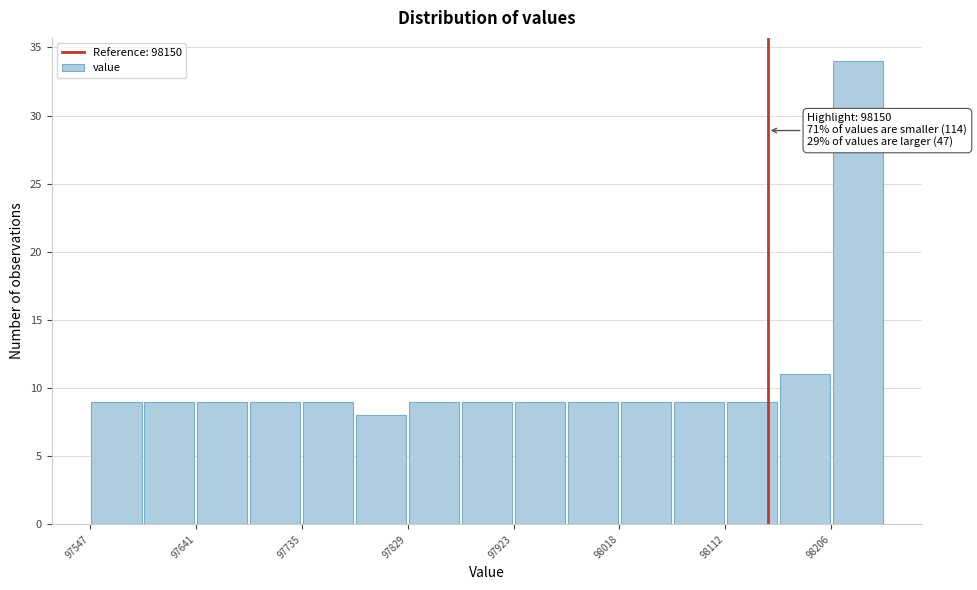

Over which range of the x-axis is the bar tallest?

98210 to 98250